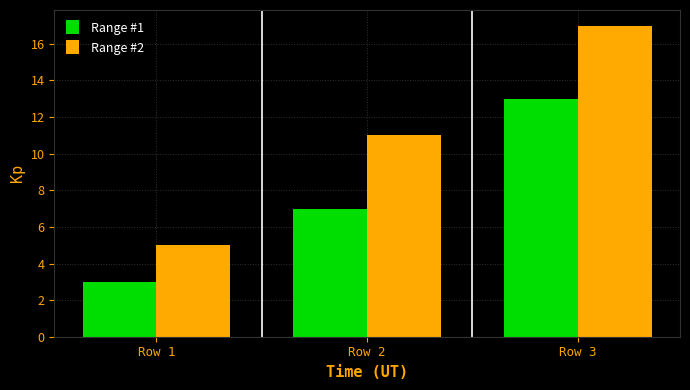

Which category has the lowest value across all series?

Row 1